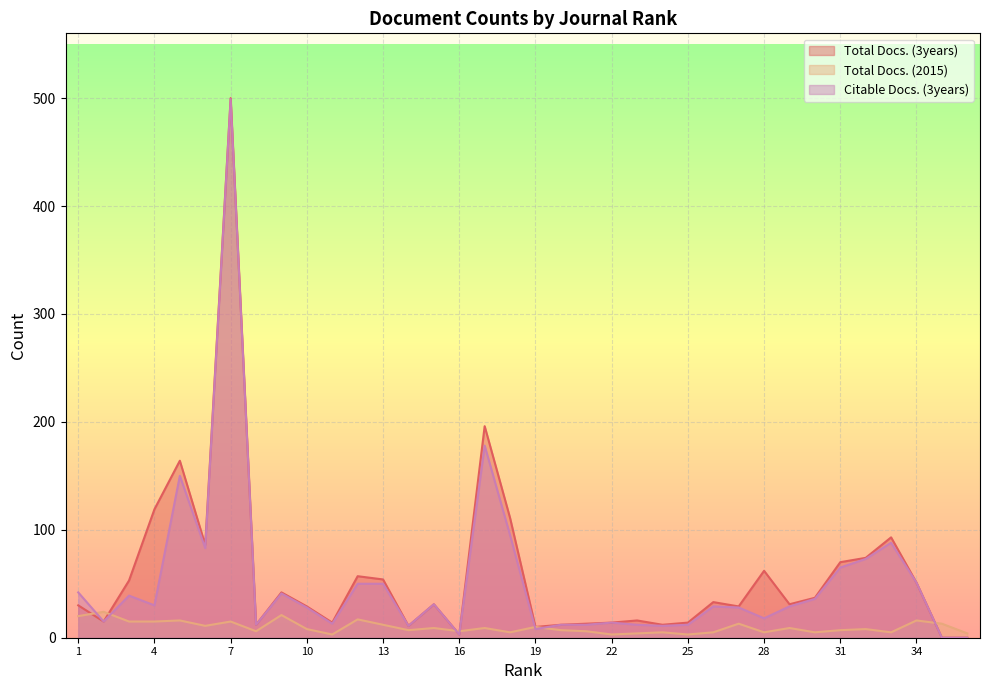

What is the difference between the second highest and second lowest values in the Citable Docs. (3years) series?

178